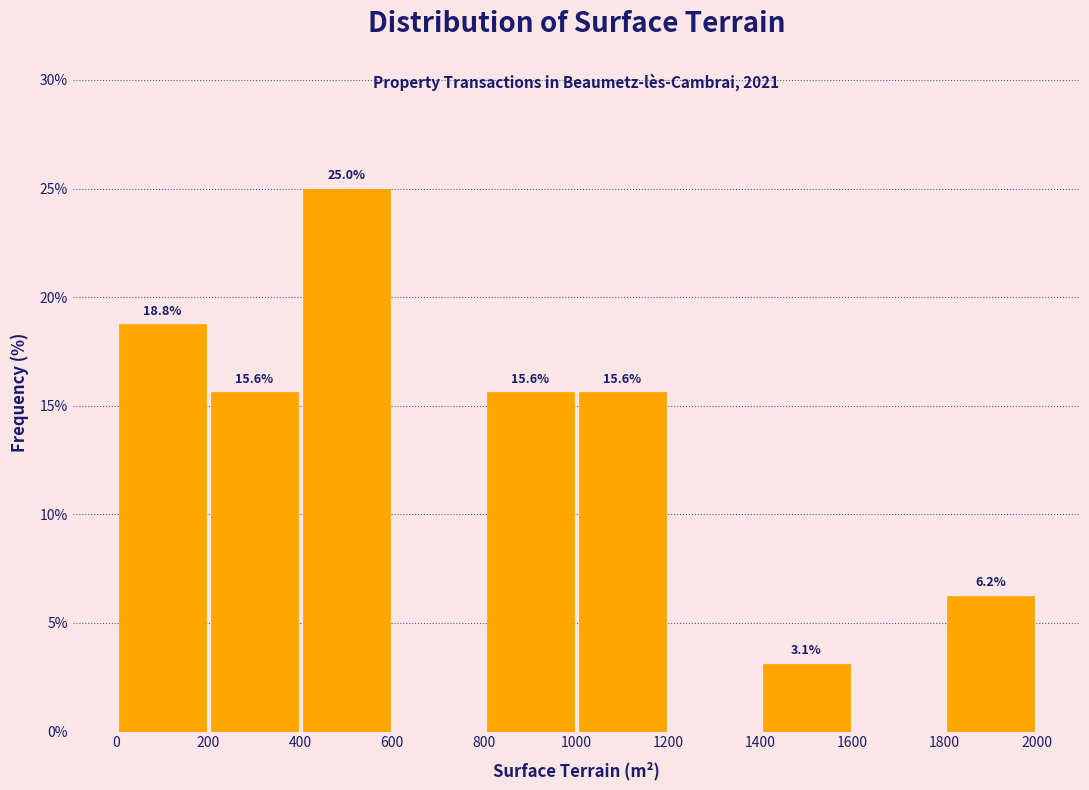

Which range on the x-axis has the tallest bar?

400 to 600